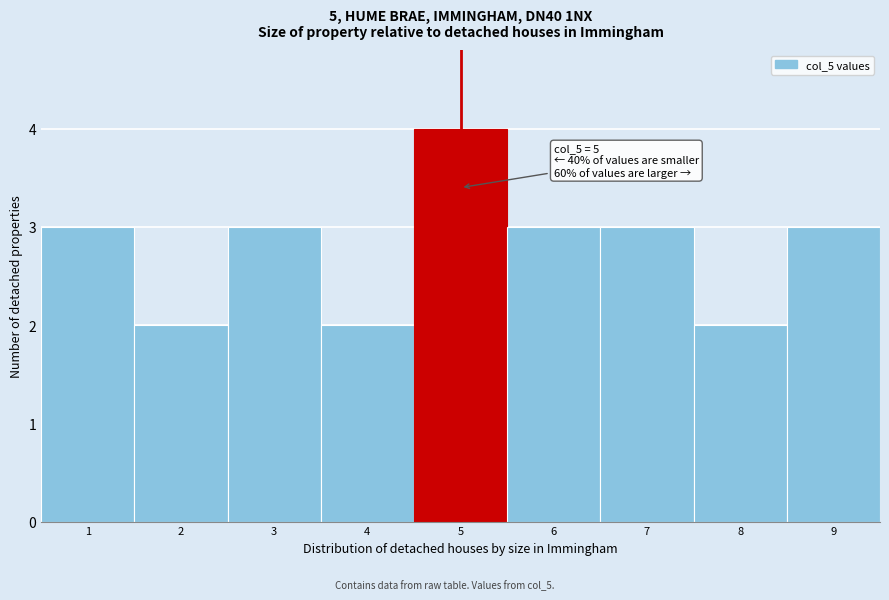

Over which range of the x-axis is the bar tallest?

4.5 to 5.5